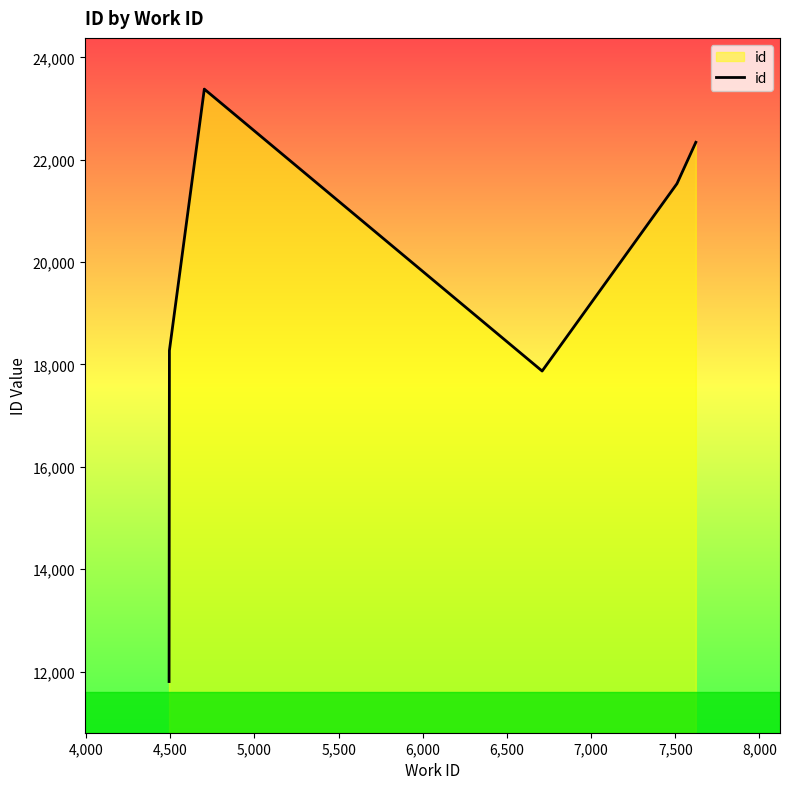

What is the average value?

19713